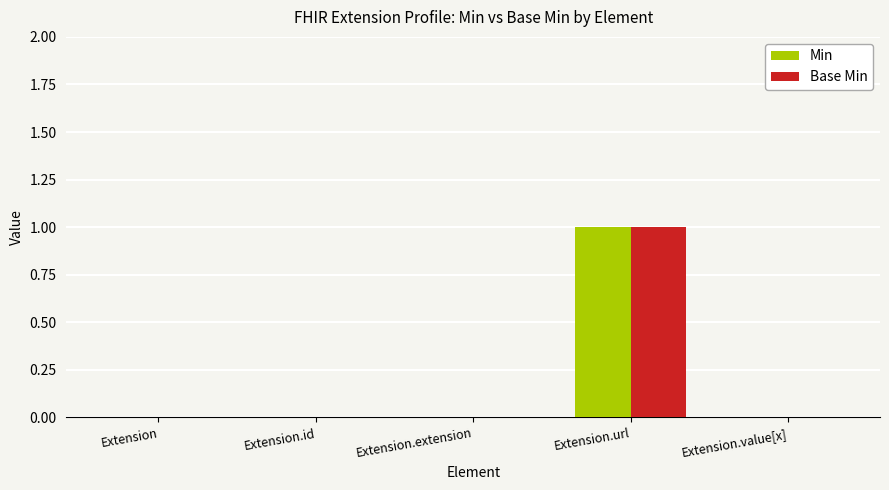

True or false: Base Min has a value of 0 at Extension.

True